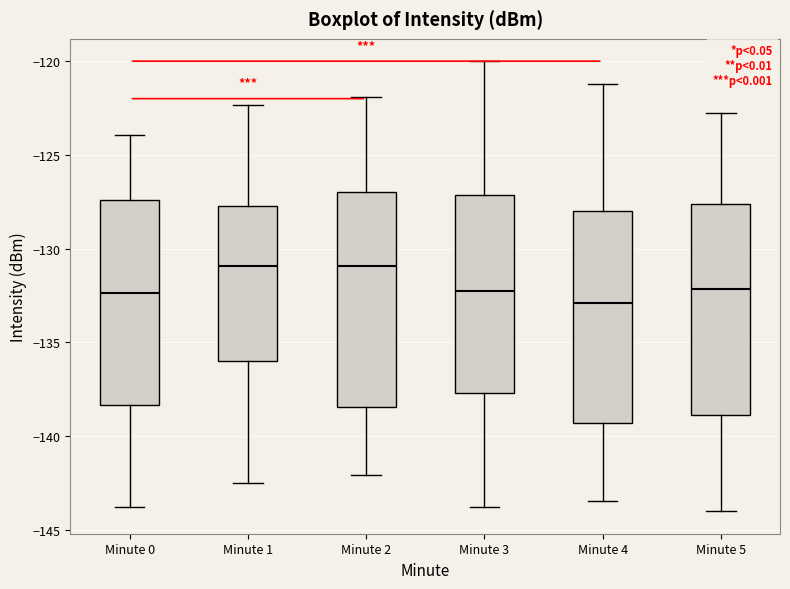

Which box has the lowest median line?

Minute 4